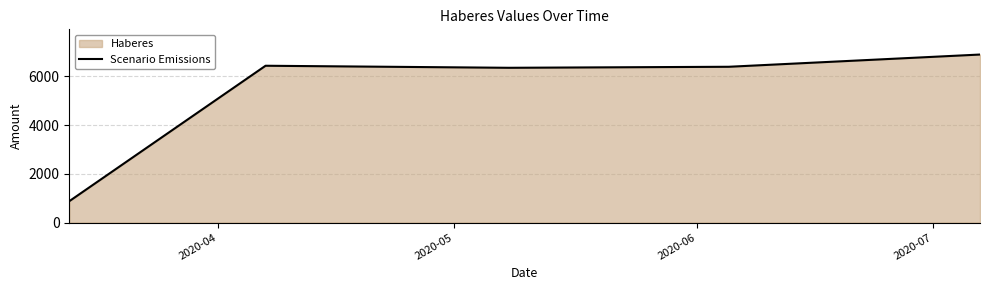

True or false: there are more than 2 points higher than both neighbors.

False